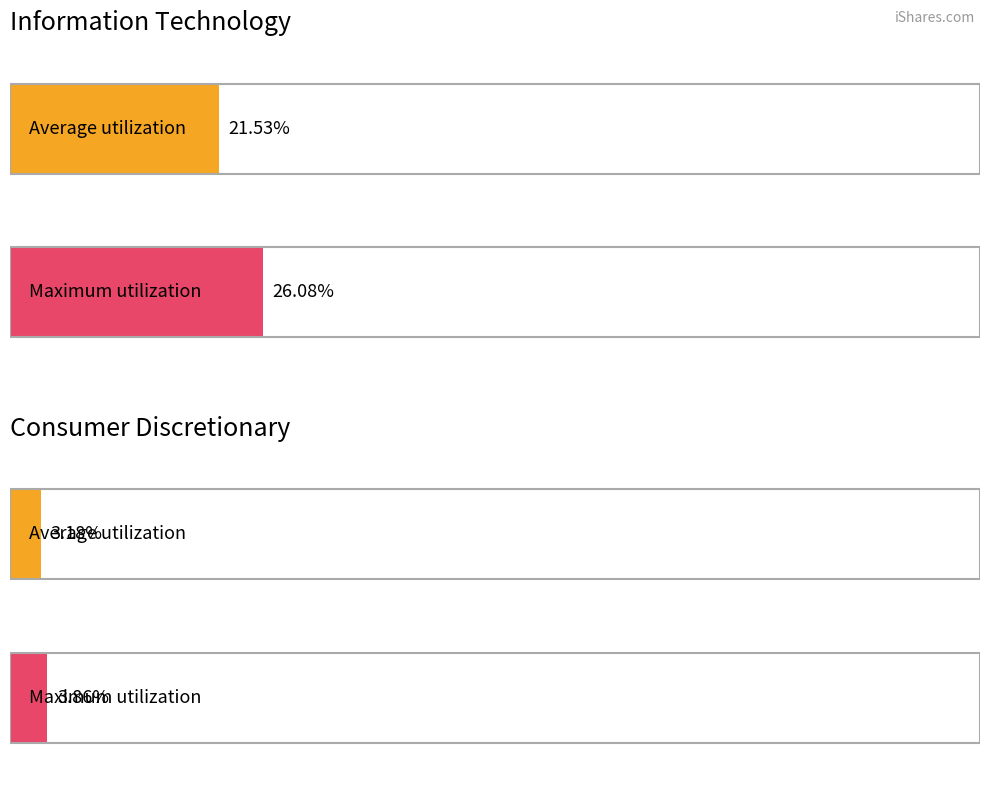

Is it true that Average utilization equals 3.9 at AAPL?

False